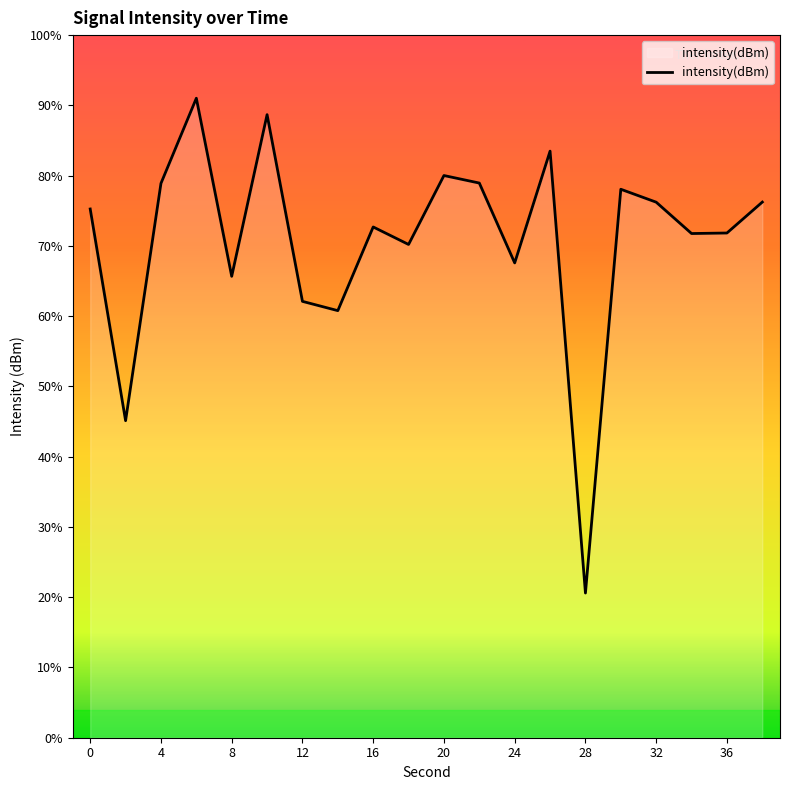

How many points are lower than both their immediate neighbors (excluding endpoints)?

7